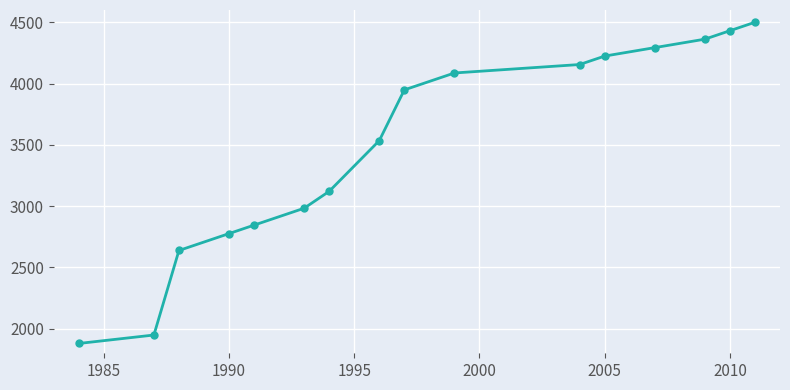

What is the greatest value displayed?

4500.0